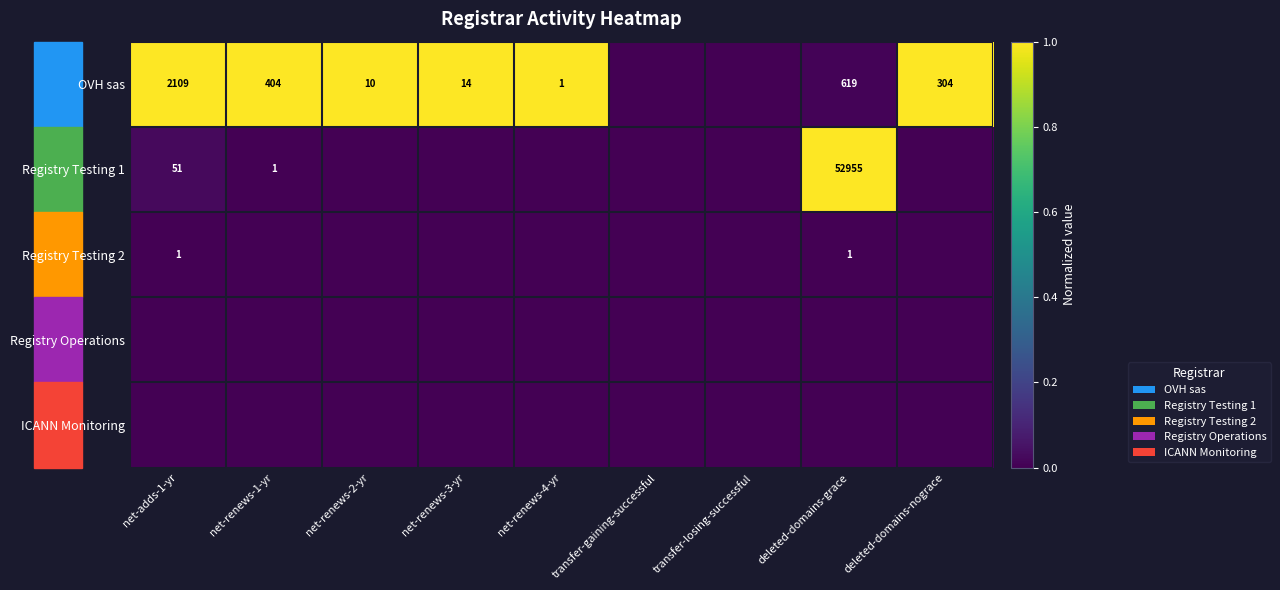

Is it true that Registry Testing 1 equals 1 at net-renews-1-yr?

True